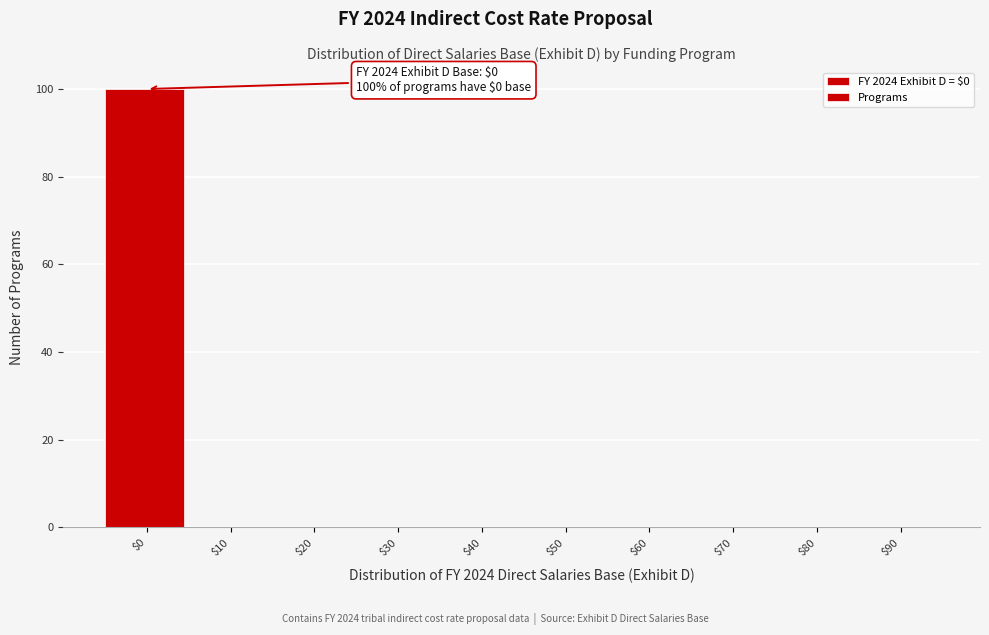

True or false: the data shows 33 at $20.

False